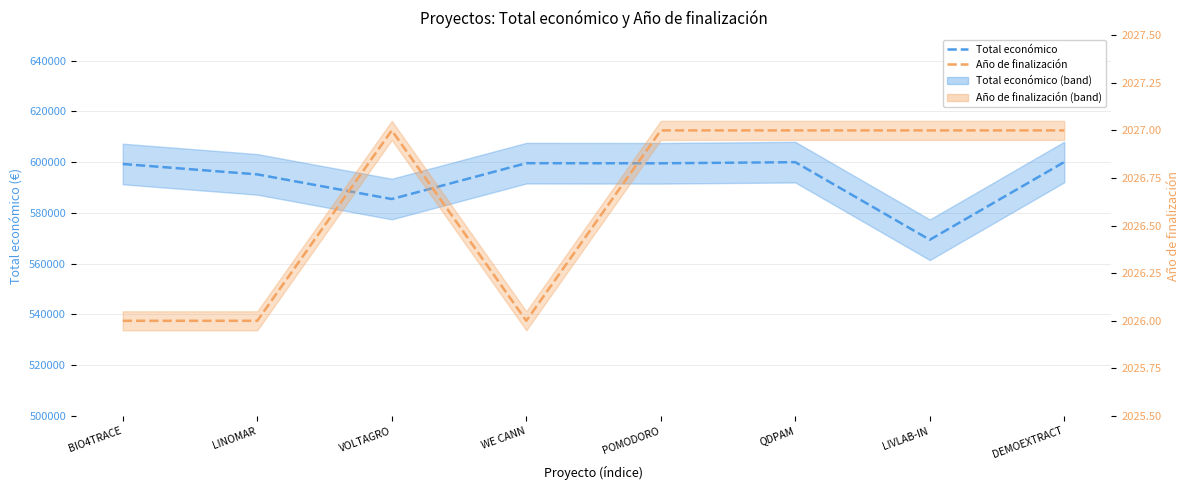

The value of Año de finalización at POMODORO is 1409. True or false?

False